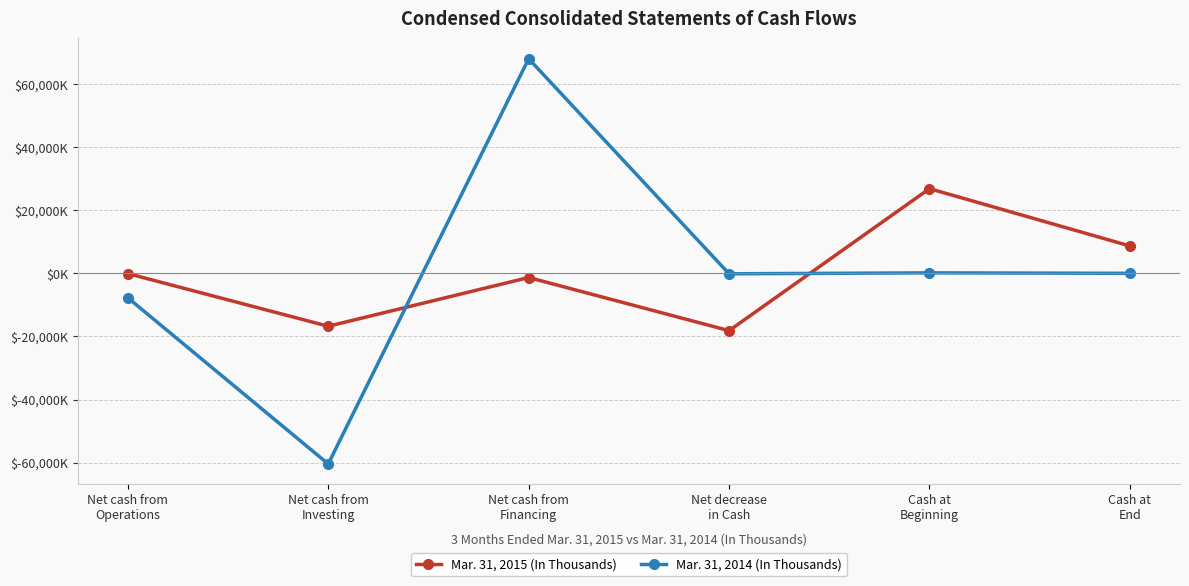

Which series has the widest spread of values?

Mar. 31, 2014 (In Thousands)